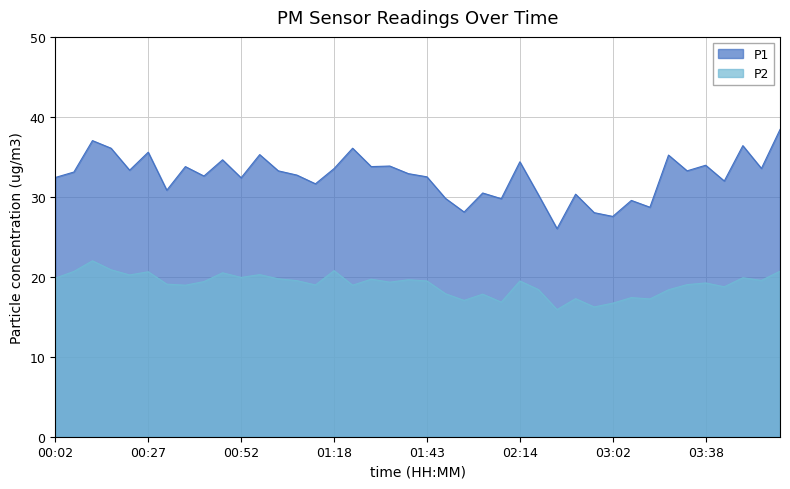

What is the sum of the P1 values at 02:57 and 03:02?

55.6